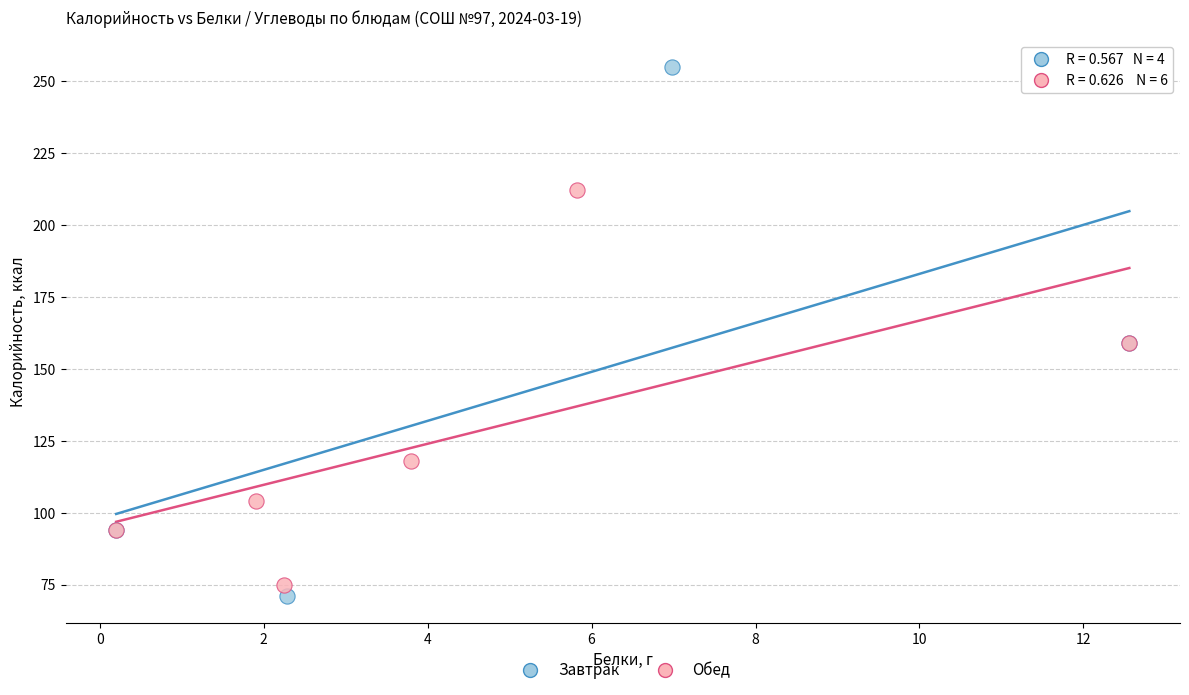

Which series has the widest spread of Y values?

Завтрак